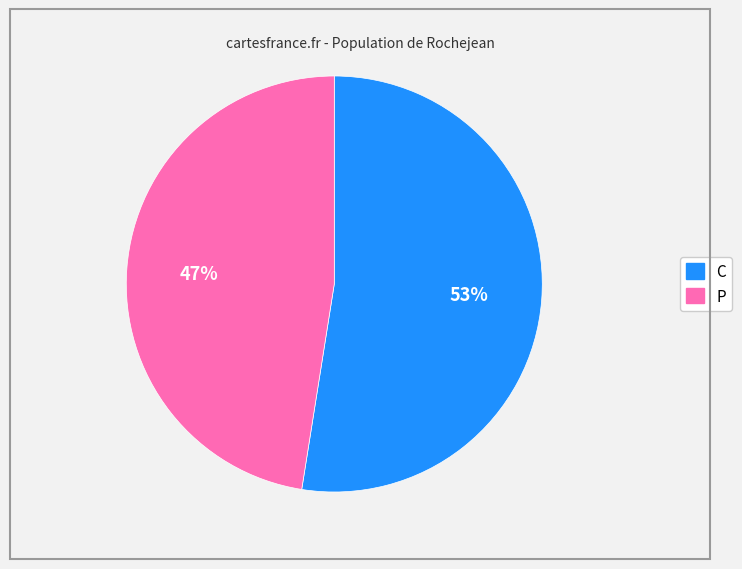

To the nearest percent, what is the average slice percentage?

50%